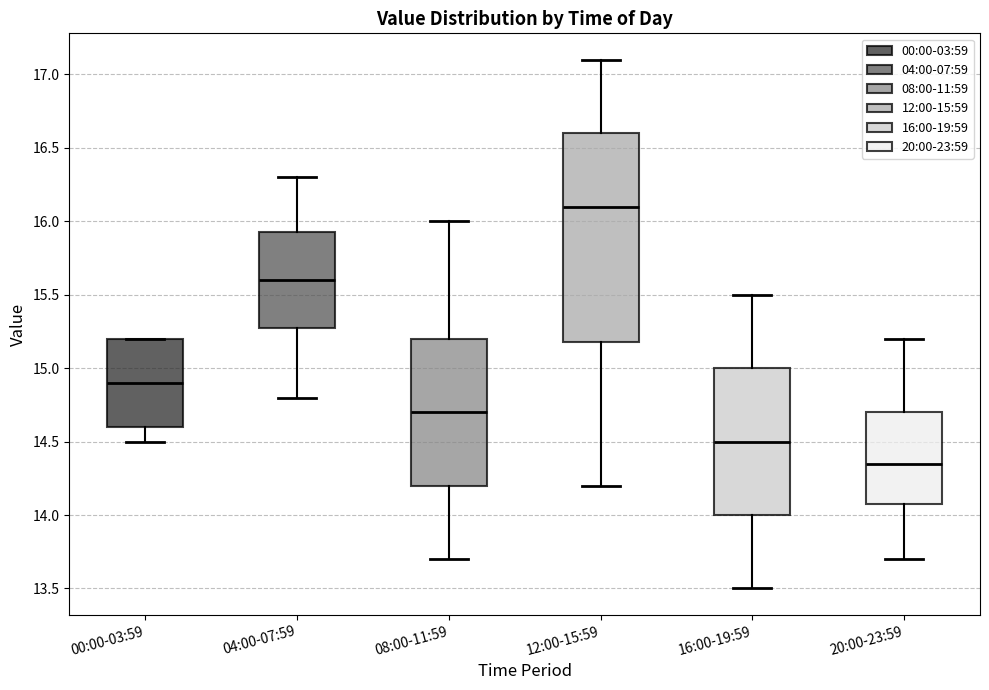

Reading left to right, read every box against the y-axis: the position of its median line, the range the box covers, and the ends of its whiskers. The values are not printed on the chart, so give them approximately, as read against the axis.

00:00-03:59: median 14.90, box 14.60 to 15.20, whiskers 14.50 to 15.20
04:00-07:59: median 15.60, box 15.30 to 15.95, whiskers 14.80 to 16.30
08:00-11:59: median 14.70, box 14.20 to 15.20, whiskers 13.70 to 16.00
12:00-15:59: median 16.10, box 15.20 to 16.60, whiskers 14.20 to 17.10
16:00-19:59: median 14.50, box 14.00 to 15.00, whiskers 13.50 to 15.50
20:00-23:59: median 14.35, box 14.10 to 14.70, whiskers 13.70 to 15.20